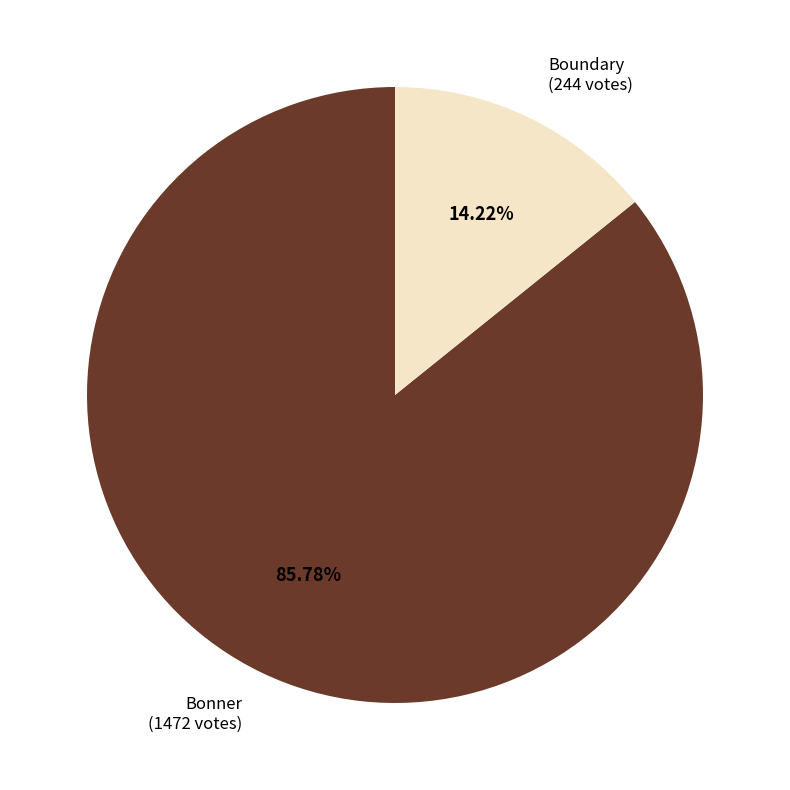

Does Bonner account for over 50% of the chart?

Yes